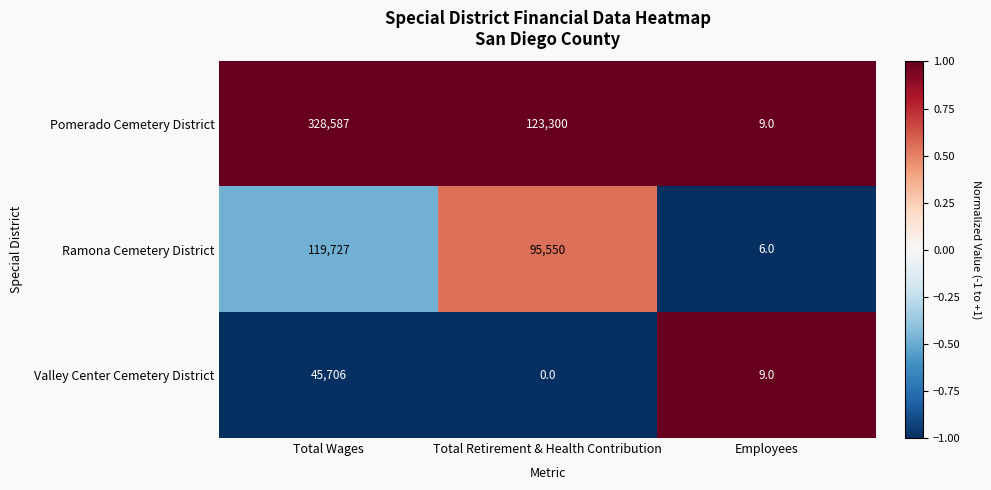

Rank the categories by Ramona Cemetery District value from highest to lowest.

Total Wages, Total Retirement & Health Contribution, Employees